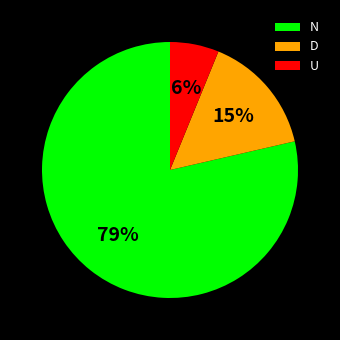

Is the sum of N and U greater than half?

Yes